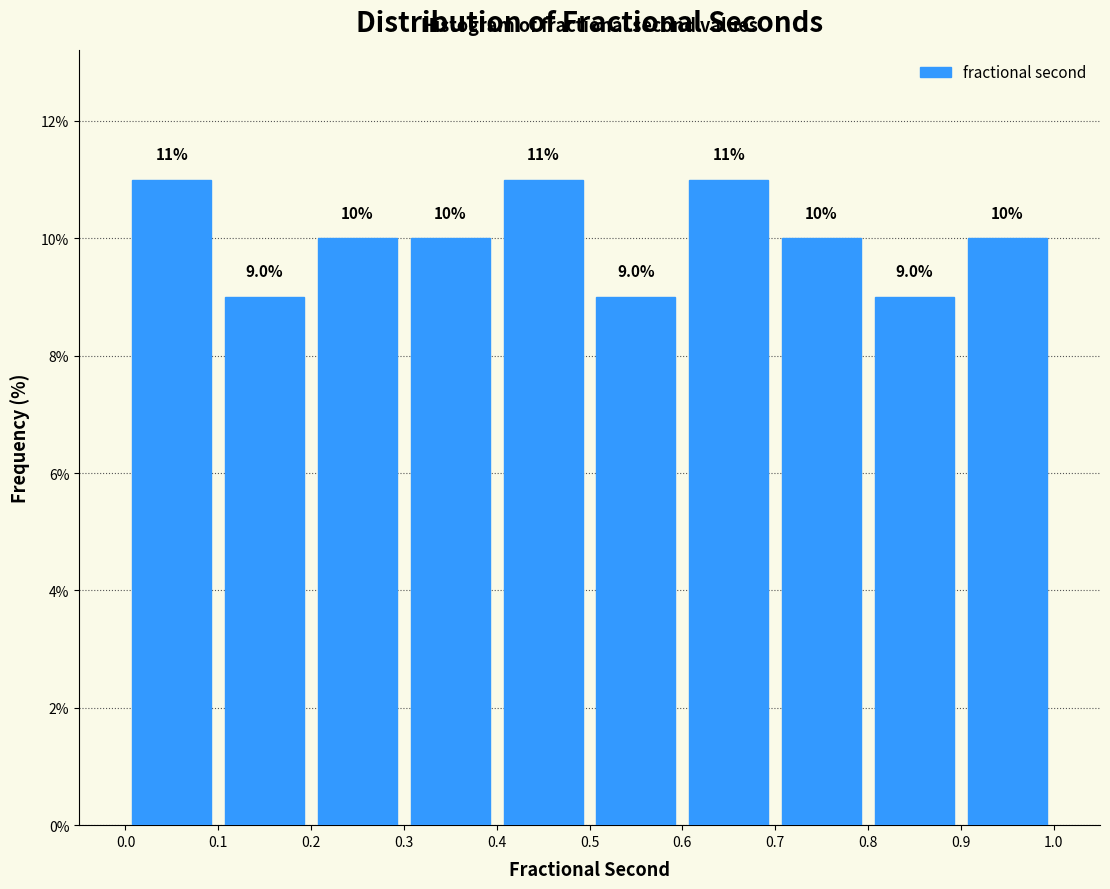

Reading left to right, transcribe this chart: for each bar, give the range it covers on the x-axis and its height.

0.0 to 0.1: 11.0
0.1 to 0.2: 9.0
0.2 to 0.3: 10.0
0.3 to 0.4: 10.0
0.4 to 0.5: 11.0
0.5 to 0.6: 9.0
0.6 to 0.7: 11.0
0.7 to 0.8: 10.0
0.8 to 0.9: 9.0
0.9 to 1.0: 10.0